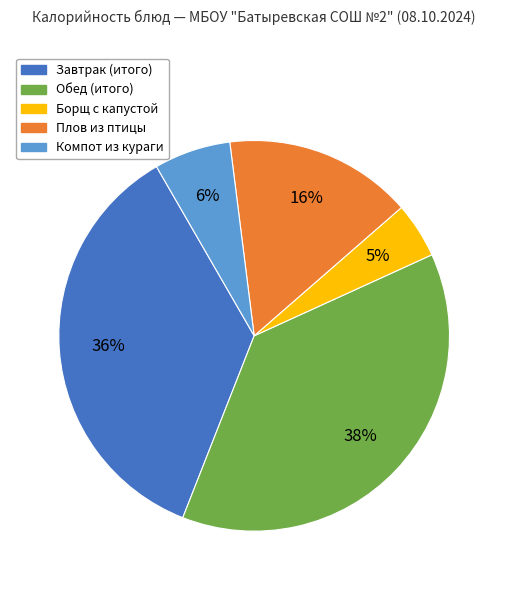

Is it true that Завтрак (итого) is 48% of the pie?

False